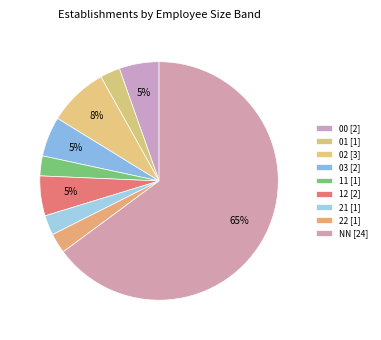

To the nearest percent, what is the combined percentage of 22 and 03?

8%